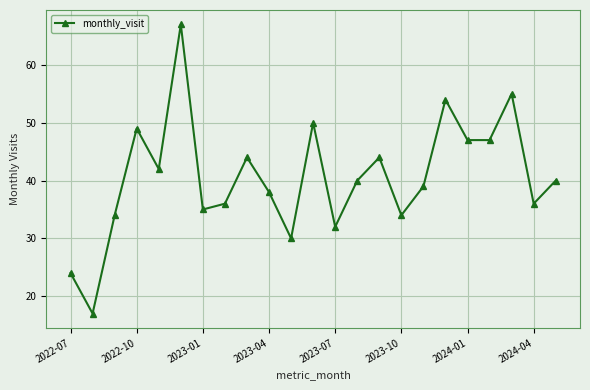

What is the difference between the maximum and minimum values?

50